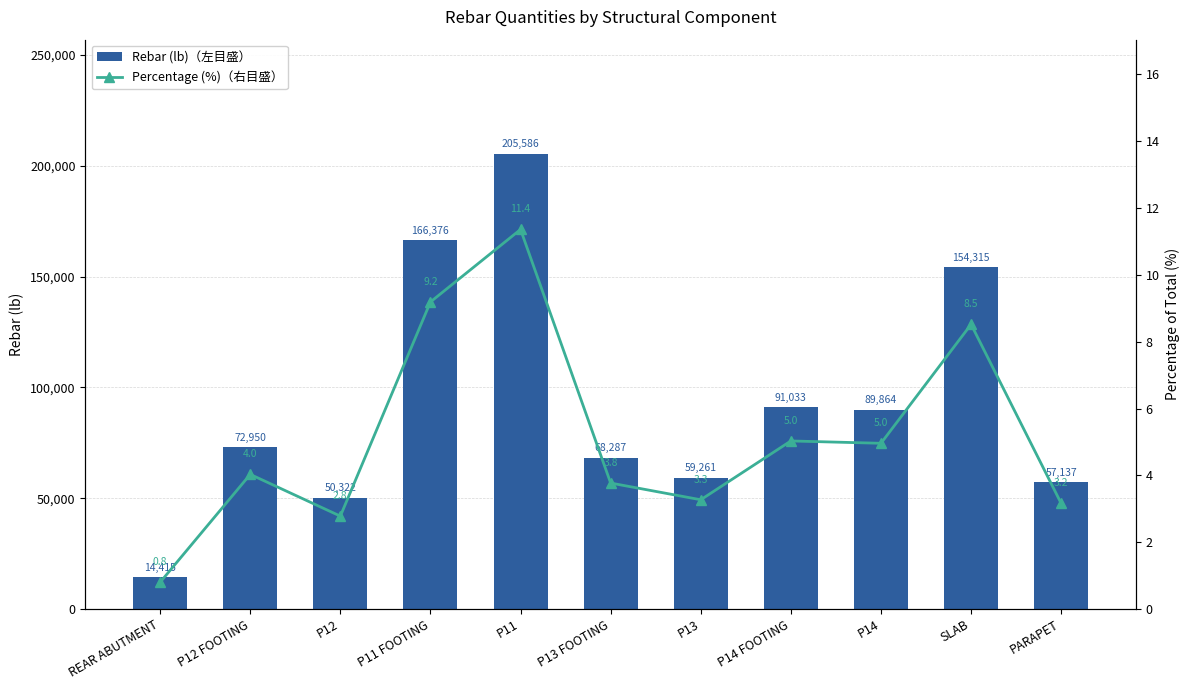

What is the approximate value of Percentage (%)（右目盛） at SLAB?

8.5